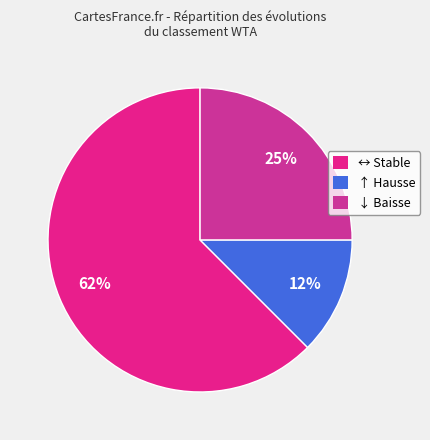

To the nearest percent, what portion does ↓ represent?

25%